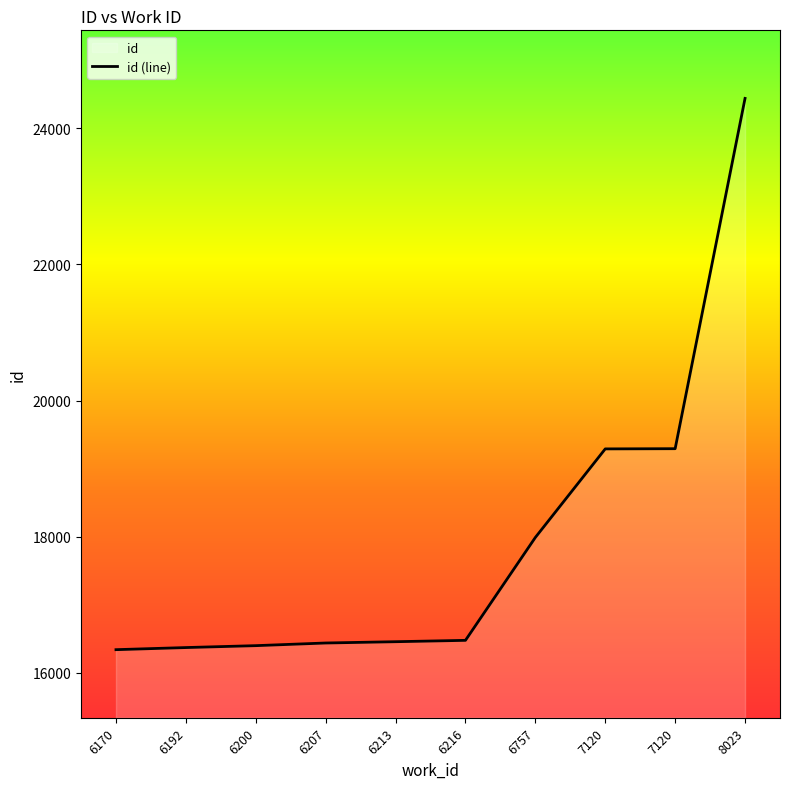

Reading left to right, what are all the values shown in this chart?

16339	16370	16398	16437	16456	16476	17988	19289	19292	24439